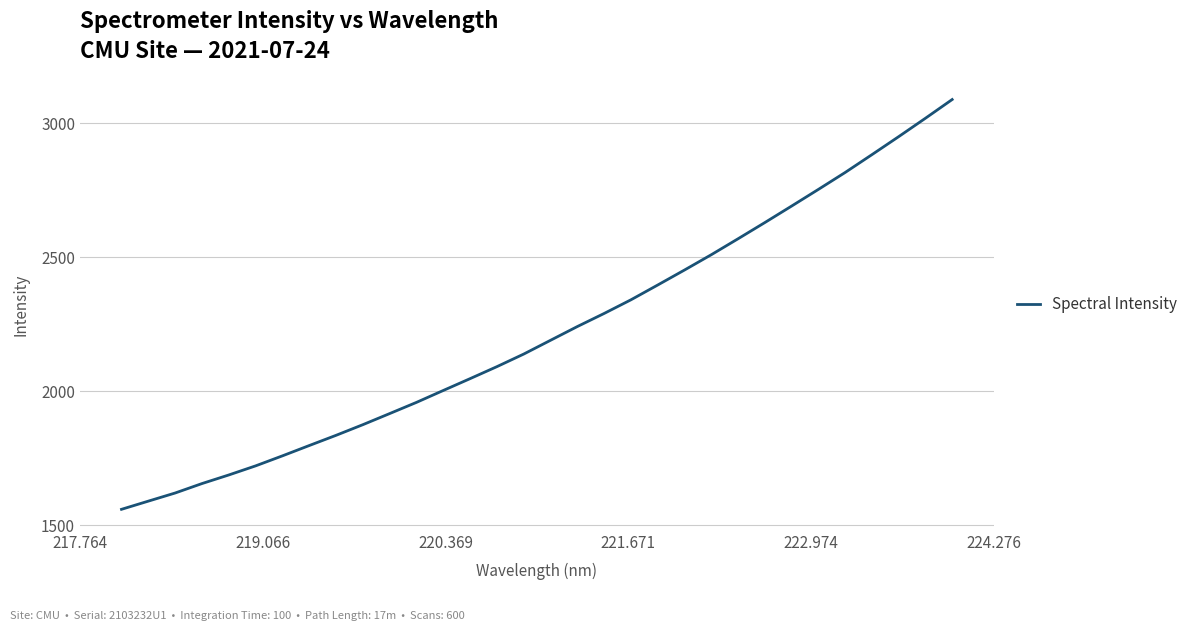

Reading left to right, what are all the values shown in this chart?

1558.7	1589.3	1619.6	1654.9	1687.0	1720.9	1758.3	1796.8	1835.0	1874.7	1916.2	1958.0	2002.4	2046.5	2091.3	2138.2	2189.6	2240.9	2289.7	2340.6	2395.9	2451.9	2508.9	2568.5	2629.0	2690.6	2752.8	2816.0	2882.5	2949.7	3018.4	3088.4